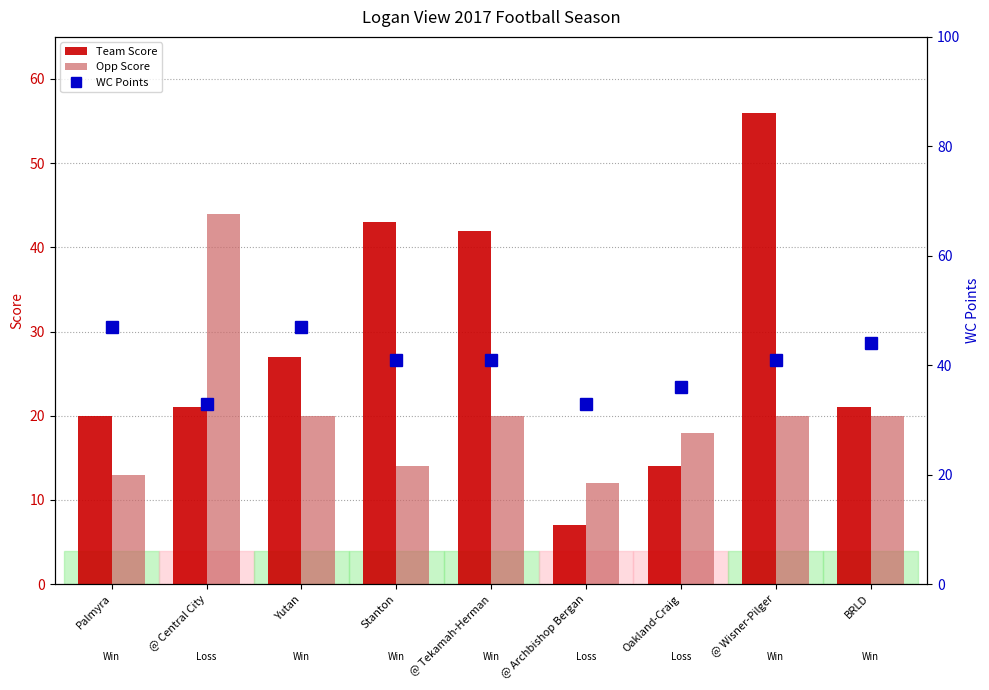

What is the label of the 1st bar from the left?

Palmyra